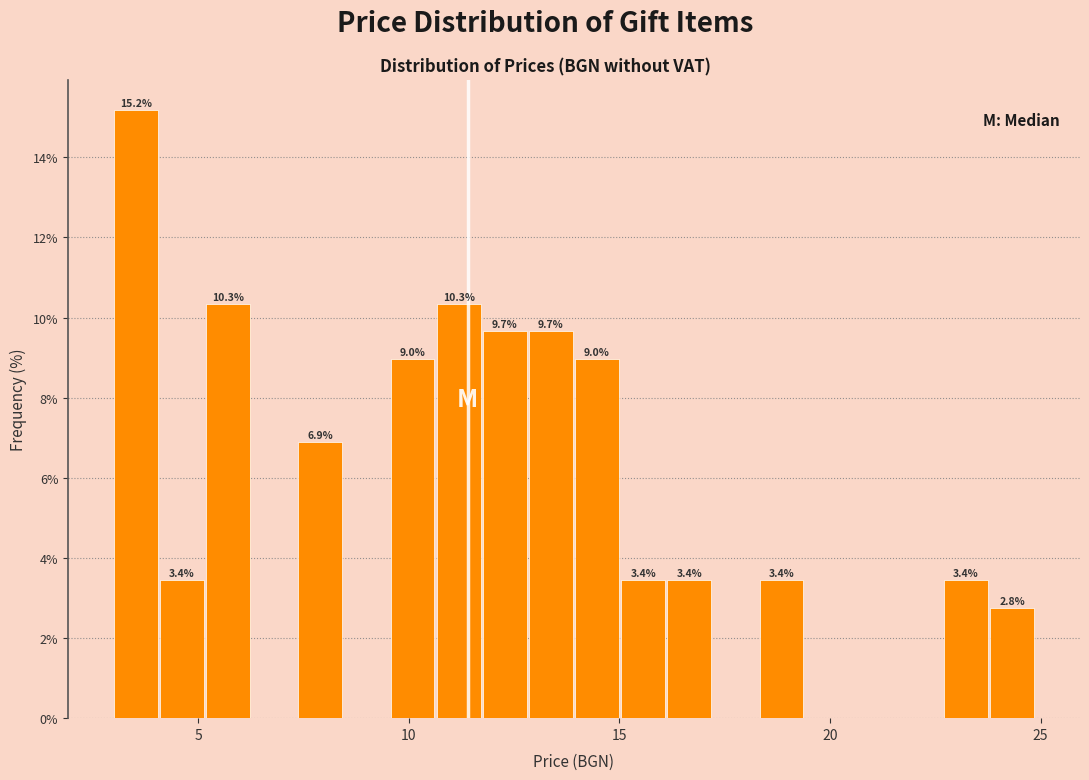

Around what value on the x-axis is the tallest bar? Give the approximate position of its centre, as read against the axis.

3.5